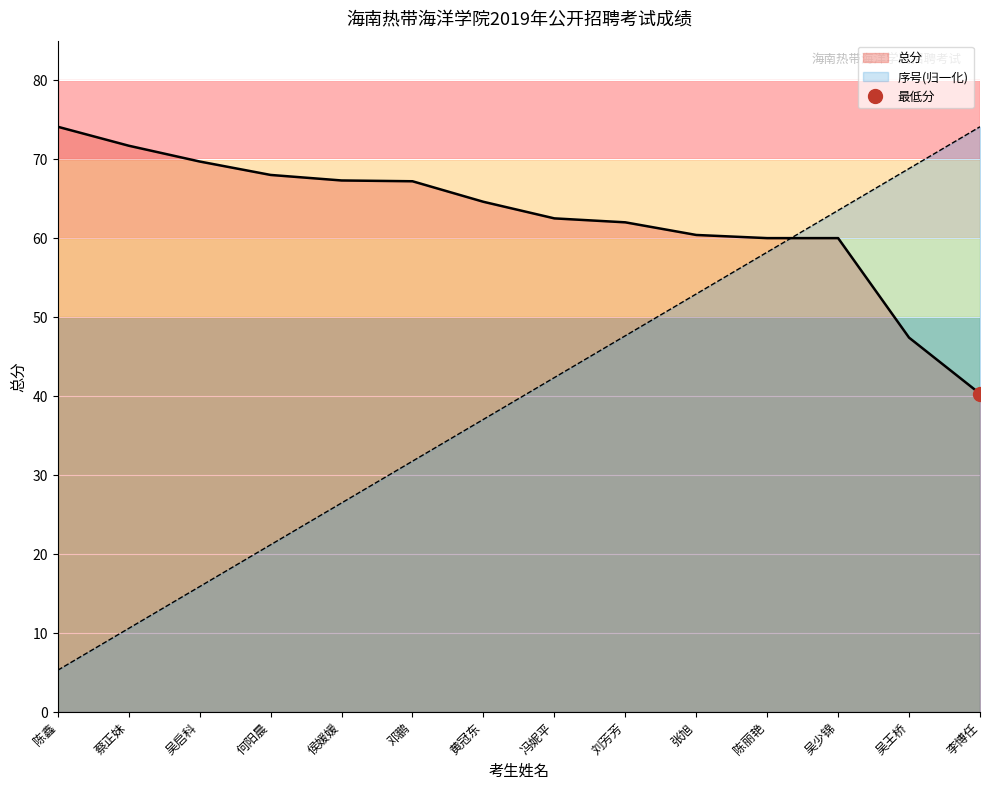

What is the difference between the 序号 values at 黄冠东 and 蔡正妹?

26.5